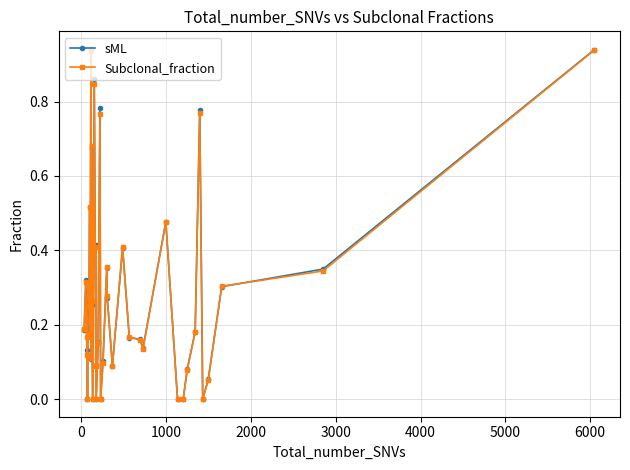

True or false: Subclonal_fraction has more than 0 points higher than both neighbors.

True